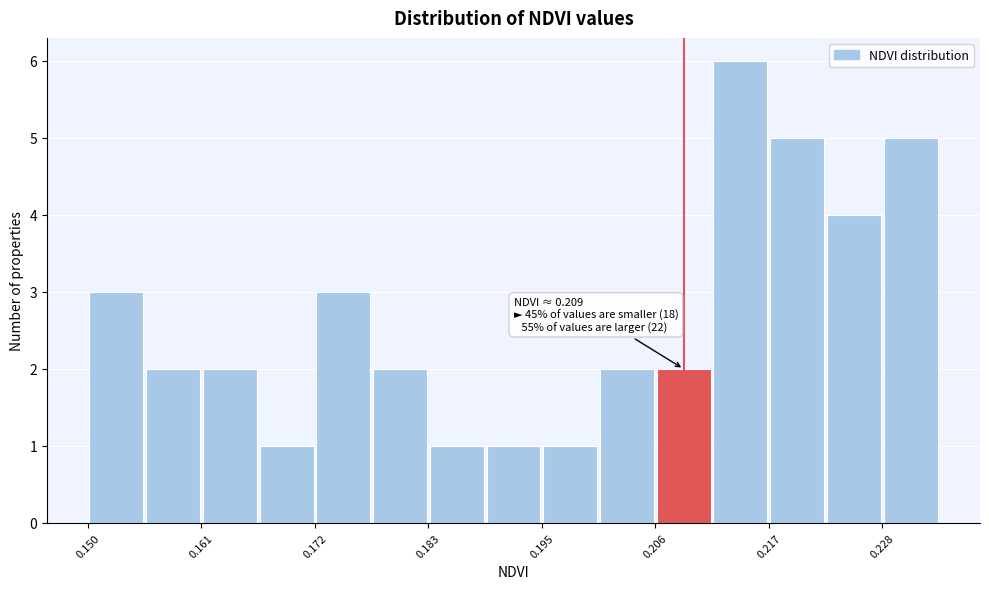

Around what value on the x-axis is the tallest bar? Give the approximate position of its centre, as read against the axis.

0.214